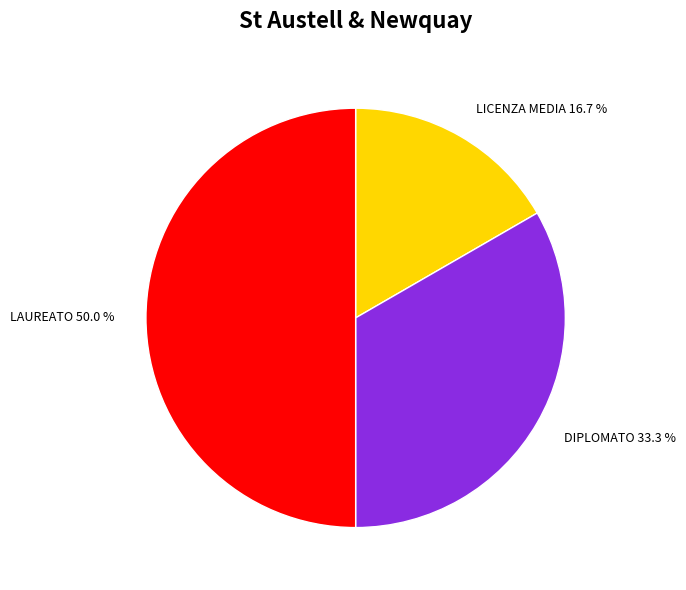

What is the ratio of the value at LAUREATO to the value at DIPLOMATO?

1.5